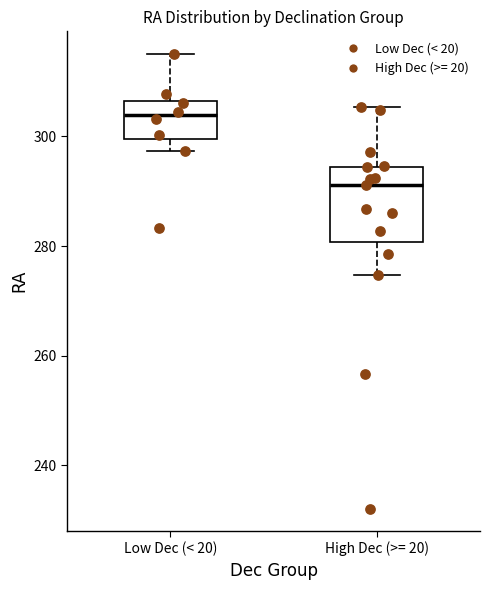

Reading left to right, transcribe this box plot: for each box, give where its median line is, the range the box spans, and where its two whiskers end, as read against the y-axis. The values are not printed on the chart, so give them approximately, as read against the axis.

Low Dec (< 20): median 304, box 300 to 306, whiskers 298 to 316
High Dec (>= 20): median 292, box 280 to 294, whiskers 274 to 306